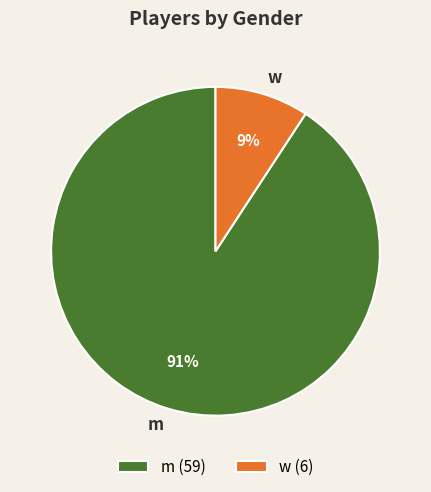

Rank the categories by value from lowest to highest.

w, m